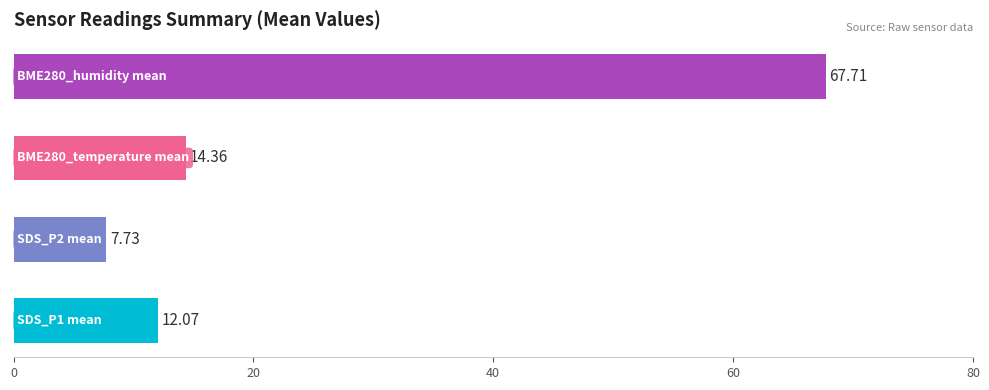

What is the difference between the second highest and second lowest values?

2.3